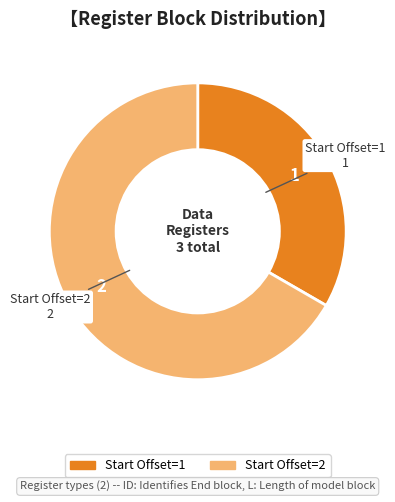

What is the largest slice in the pie chart?

Start Offset=2